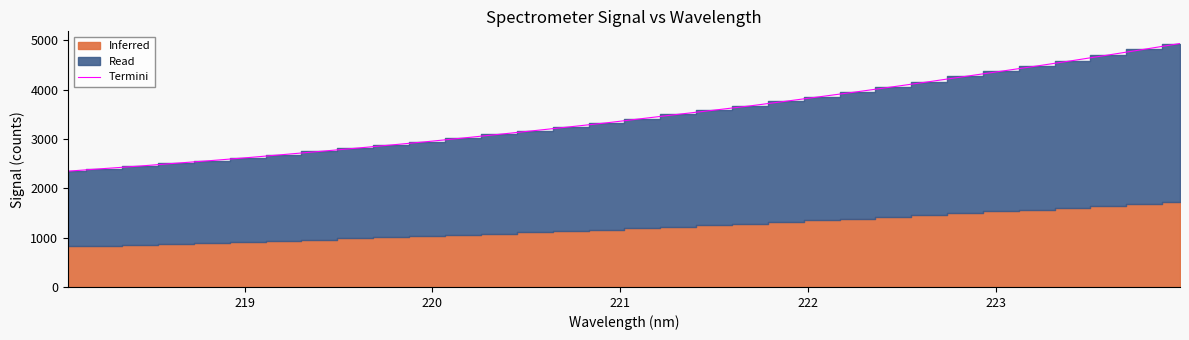

How many data points are above 3411?

16